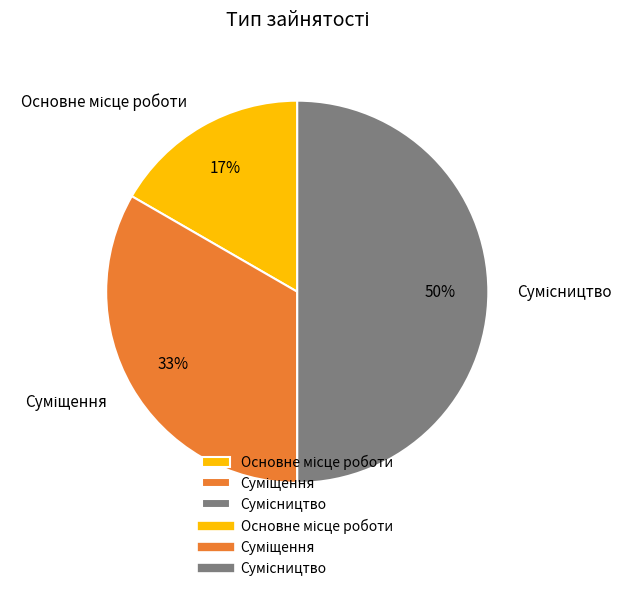

To the nearest percent, what is the average slice percentage?

33%